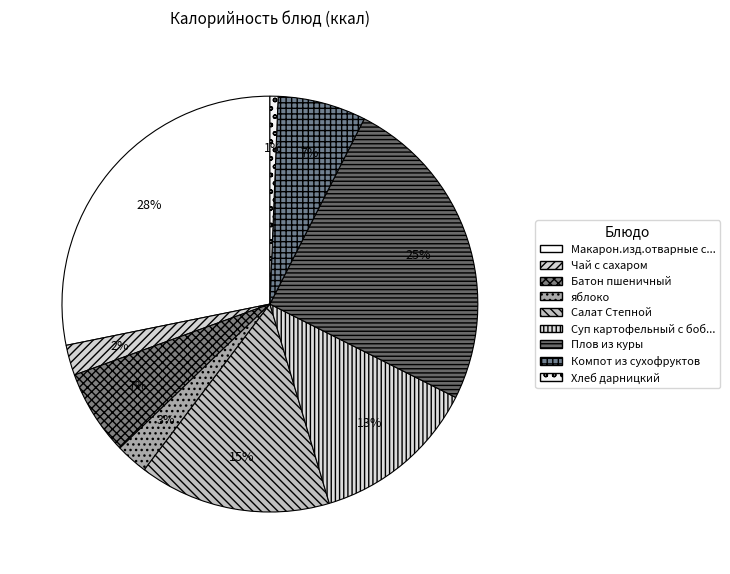

Which slice is the smallest?

Хлеб дарницкий